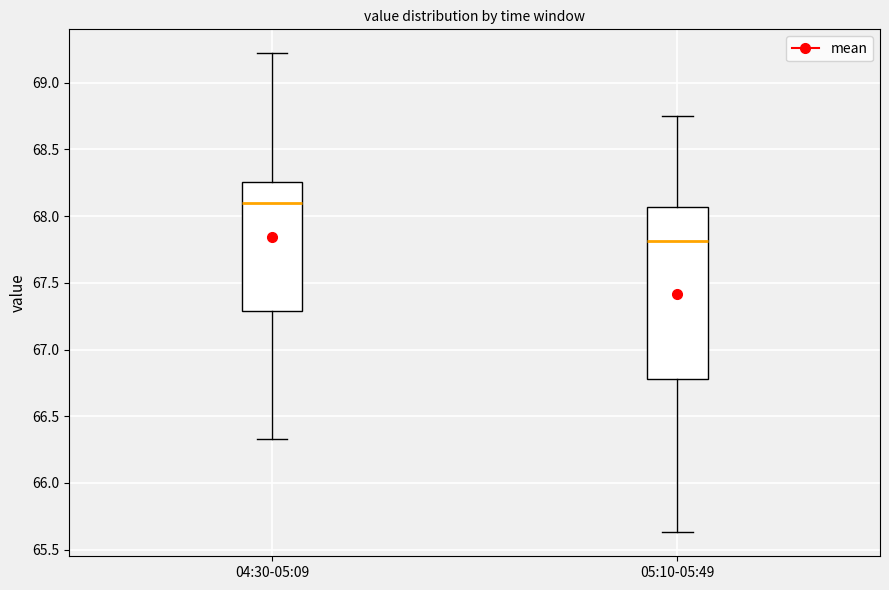

Reading left to right, read every box against the y-axis: the position of its median line, the range the box covers, and the ends of its whiskers. The values are not printed on the chart, so give them approximately, as read against the axis.

04:30-05:09: median 68.10, box 67.30 to 68.25, whiskers 66.35 to 69.20
05:10-05:49: median 67.80, box 66.80 to 68.05, whiskers 65.65 to 68.75